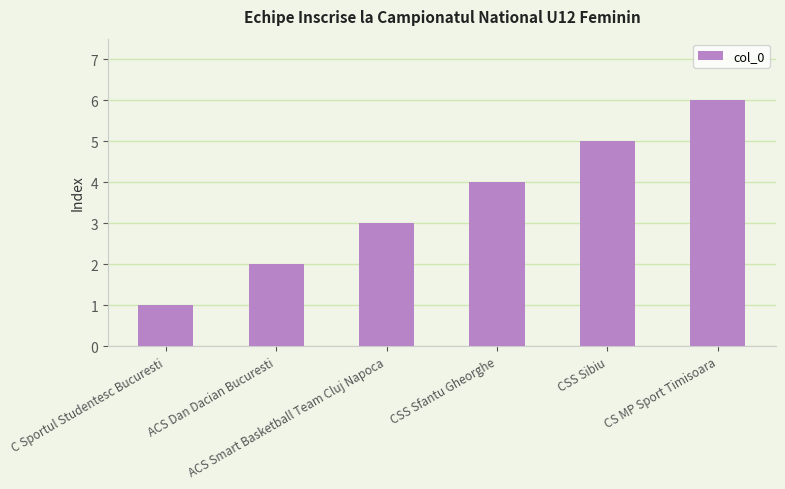

What is the difference between the values at C Sportul Studentesc Bucuresti and CS MP Sport Timisoara?

5